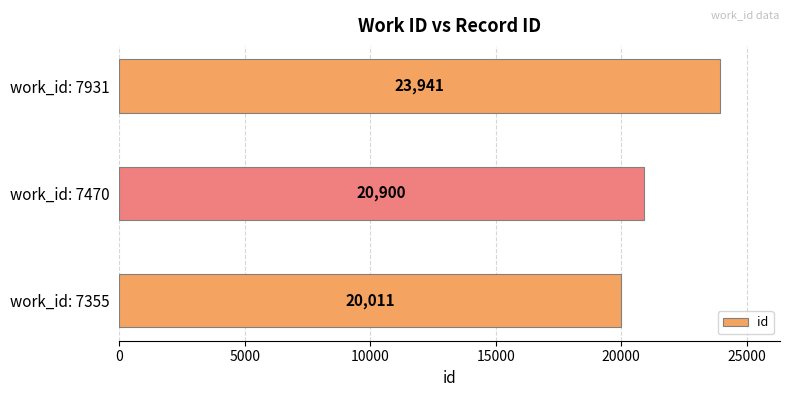

What is the smallest value displayed?

20011